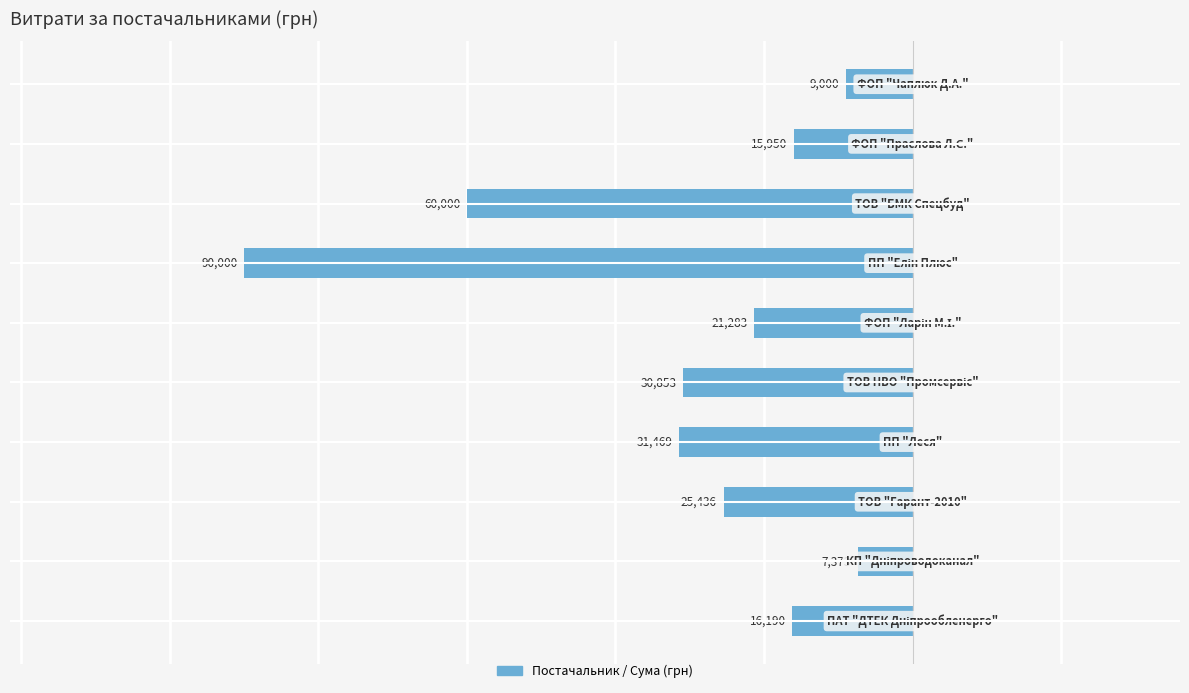

Does the chart contain any negative values?

Yes